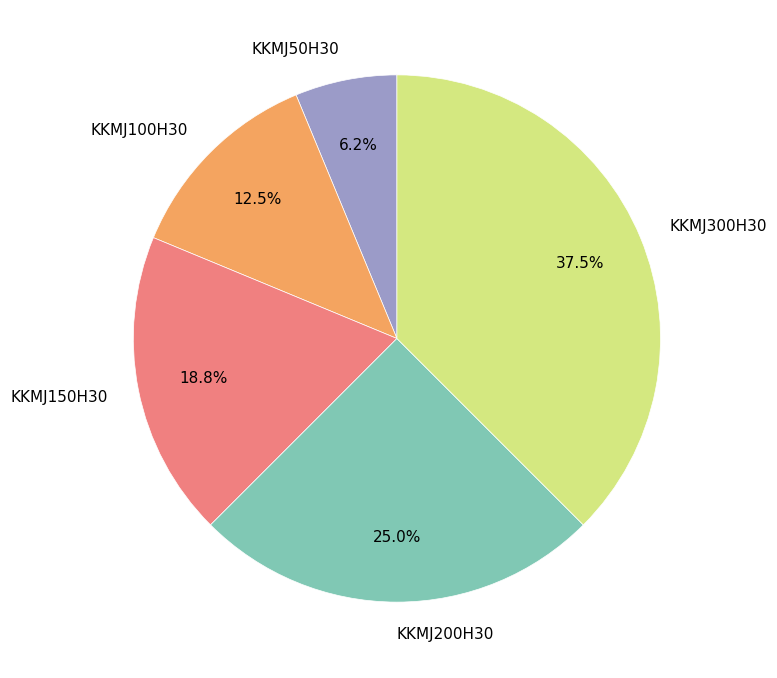

What percentage is the KKMJ150H30 slice, to the nearest percent?

19%